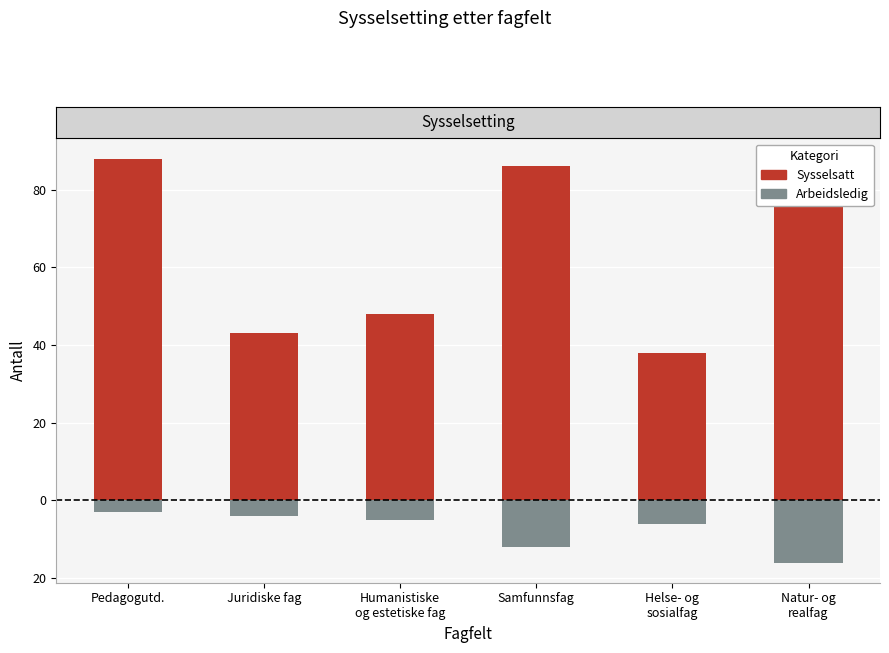

Is it true that Arbeidsledig equals -6 at Helse- og
sosialfag?

True